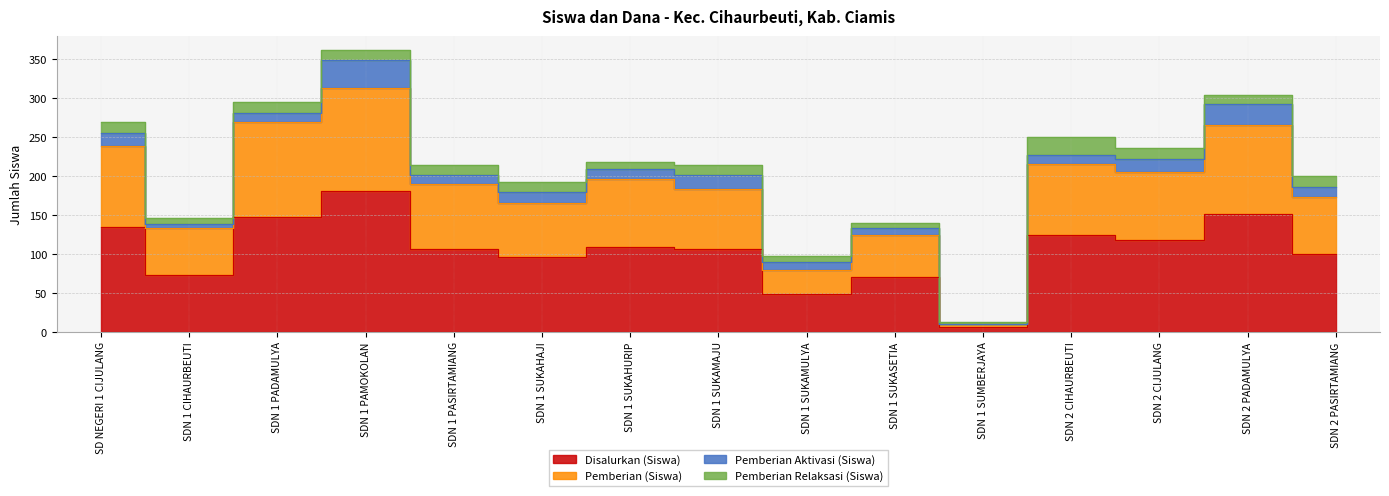

What position from the right is SDN 1 SUKAMULYA?

7